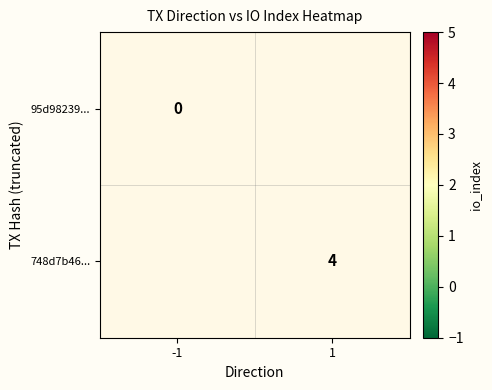

Count the number of data series in this chart.

2